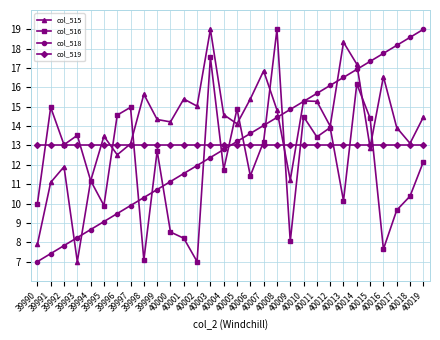

Rank the categories by col_518 value from lowest to highest.

39990, 39991, 39992, 39993, 39994, 39995, 39996, 39997, 39998, 39999, 40000, 40001, 40002, 40003, 40004, 40005, 40006, 40007, 40008, 40009, 40010, 40011, 40012, 40013, 40014, 40015, 40016, 40017, 40018, 40019